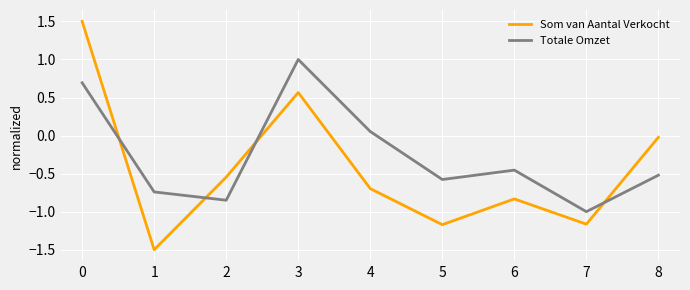

What is the smallest value displayed?

-1.5